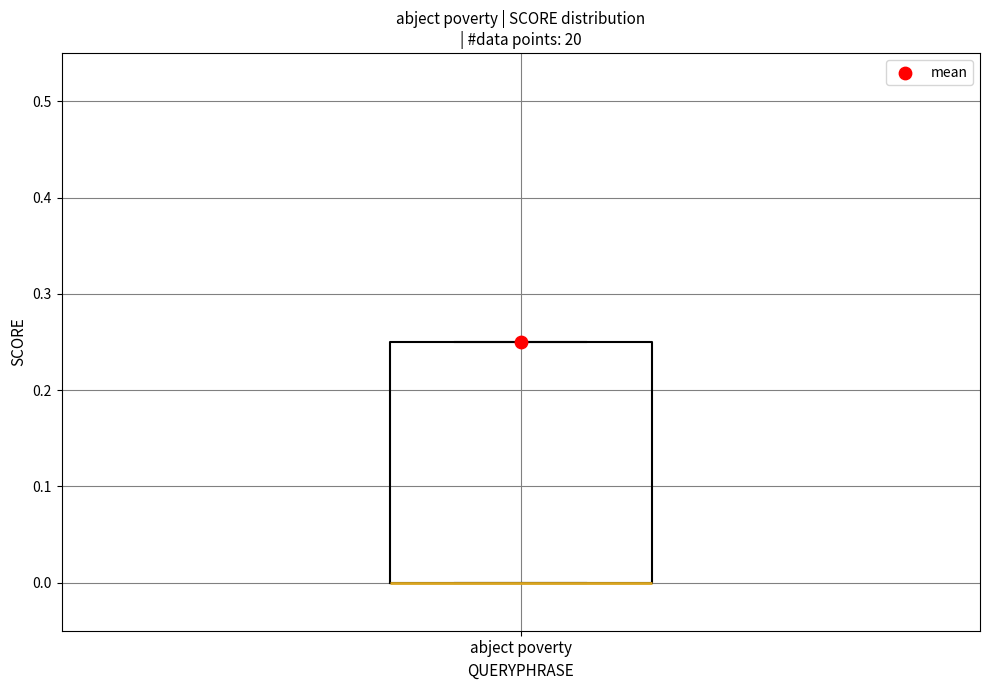

Read this box plot against the y-axis: the position of the median line, the range covered by the box, and the ends of both whiskers. The values are not printed on the chart, so give them approximately, as read against the axis.

median 0.00 (drawn on the box's lower edge), box 0.00 to 0.25, whiskers 0.00 to 0.25